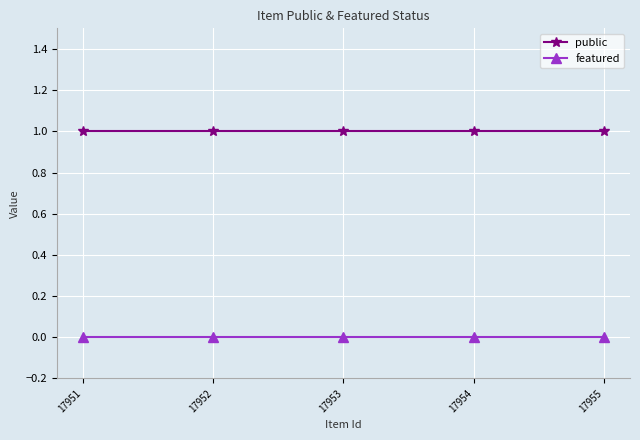

At how many categories does at least one series exceed 0?

5